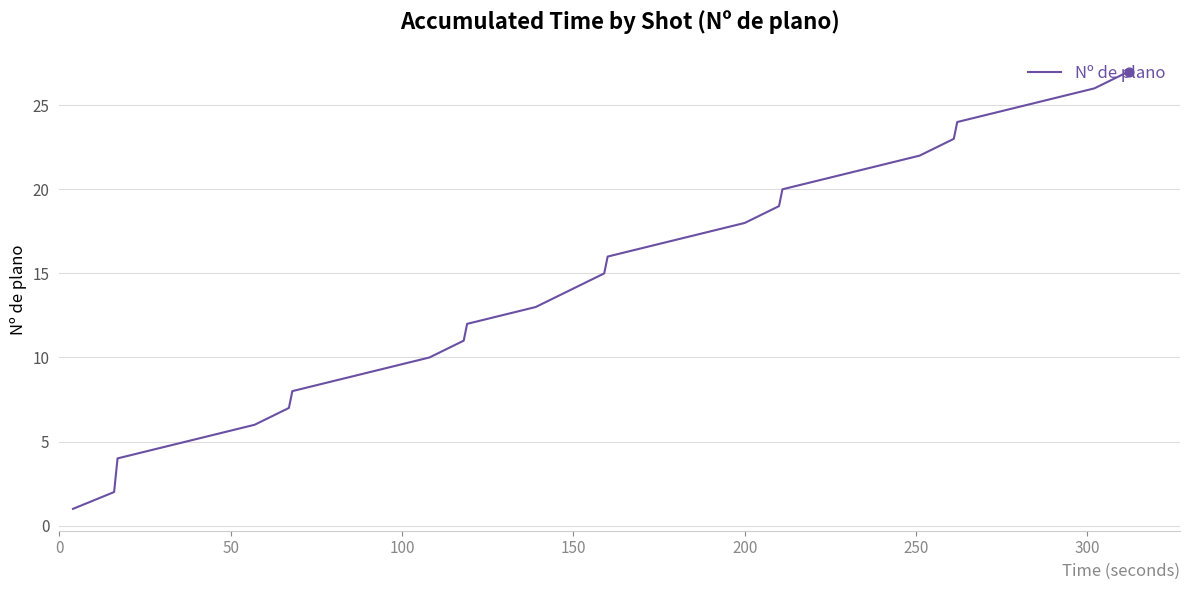

What is the maximum value shown in the chart?

27